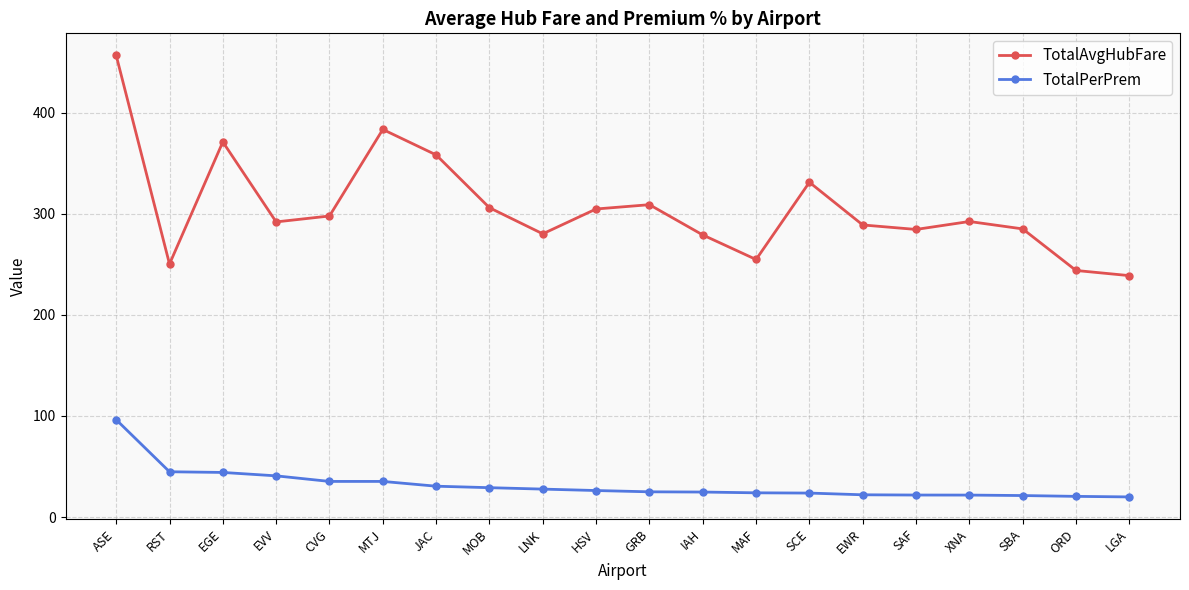

At which category is the sum across all series the highest?

ASE